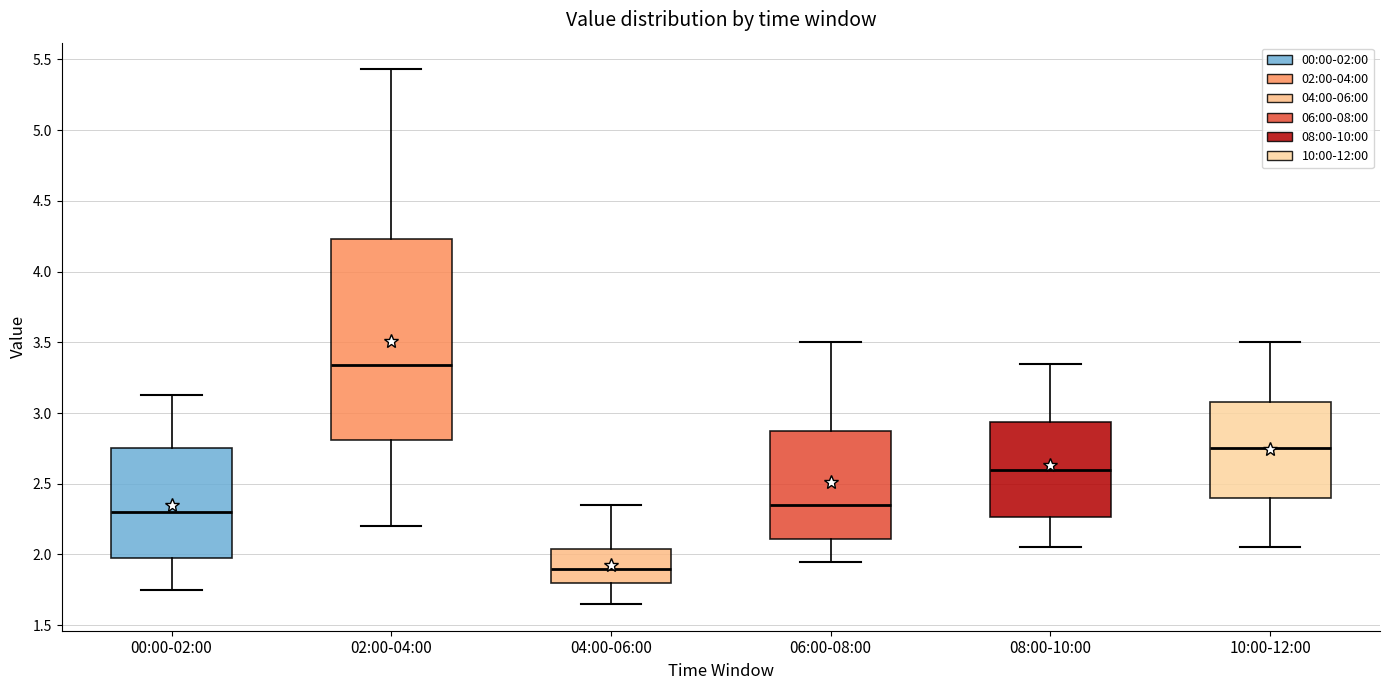

Which box's median line is the lowest?

04:00-06:00